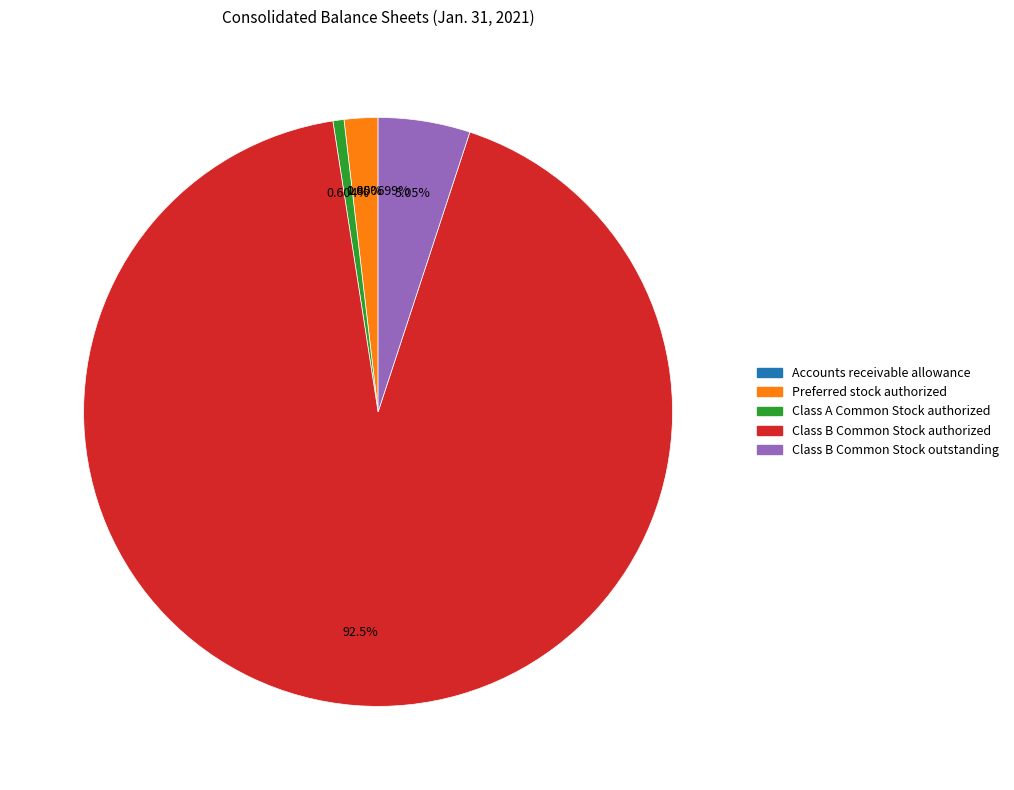

The Preferred stock authorized slice represents 2% of the pie. True or false?

True